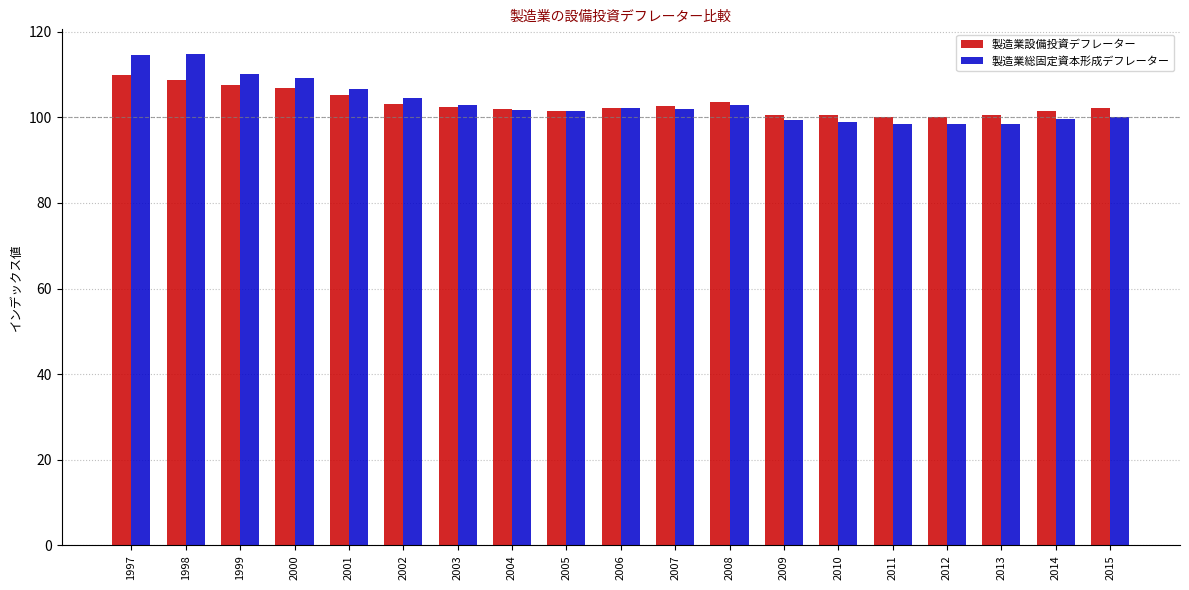

What is the greatest value displayed?

114.8